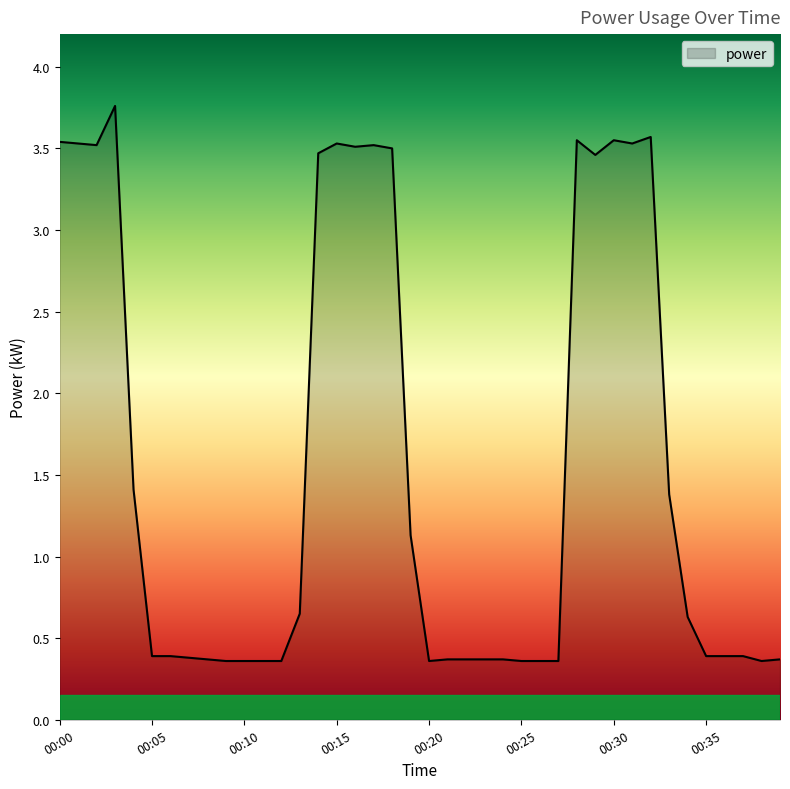

How many lines are shown in the chart?

1